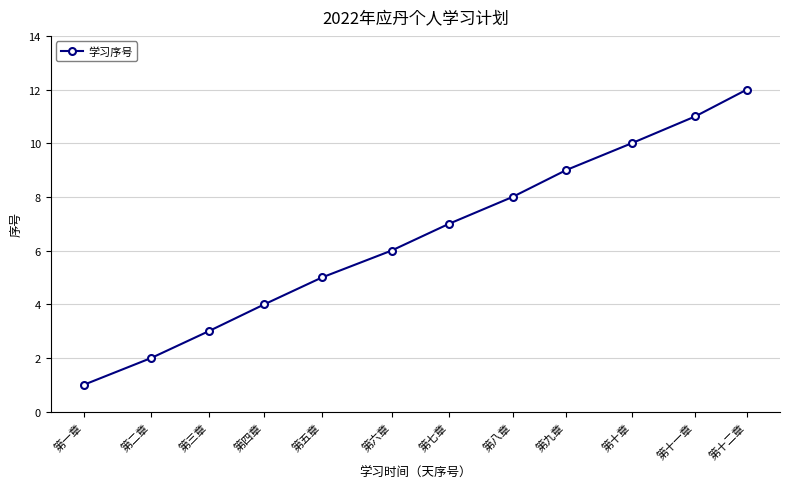

Read the value at 第五章.

5